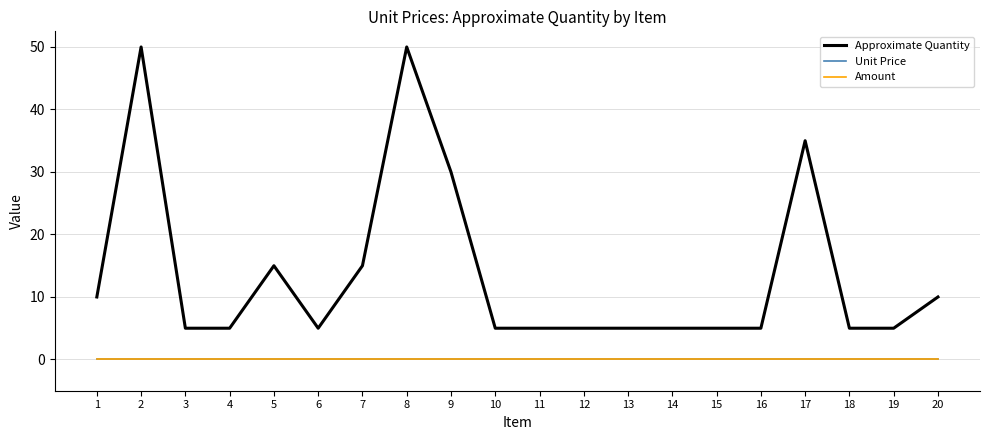

Is this an area chart (filled region under the line)?

No